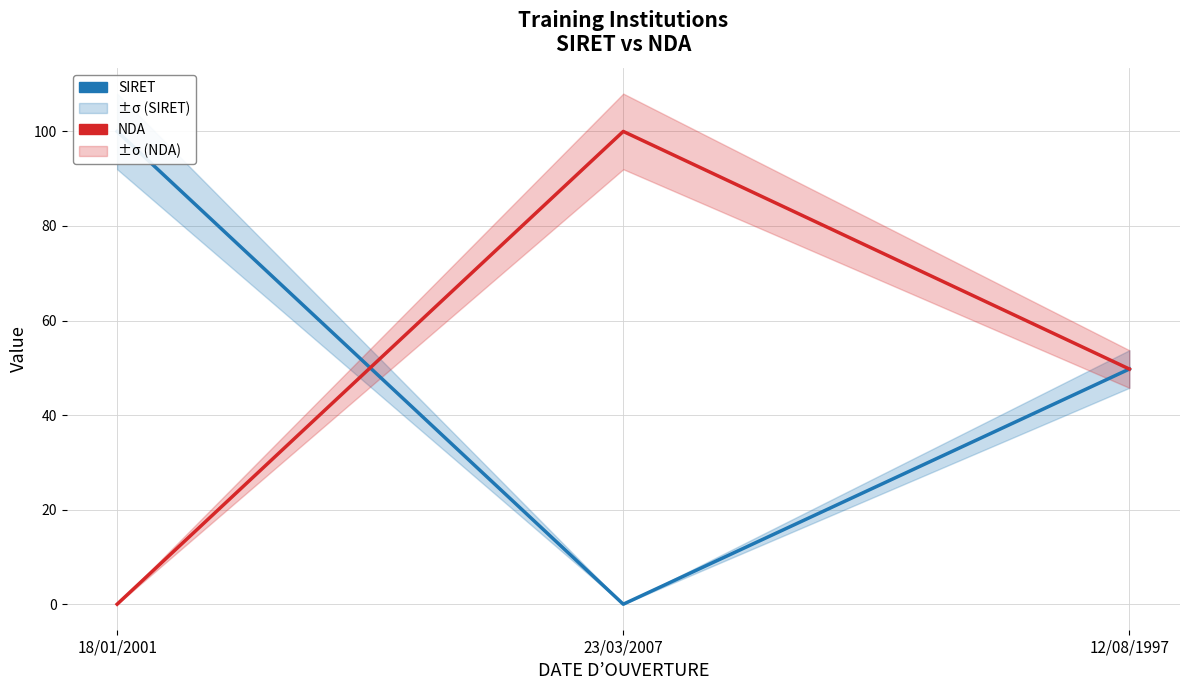

What is the difference between the maximum and second lowest values in the SIRET series?

50.3